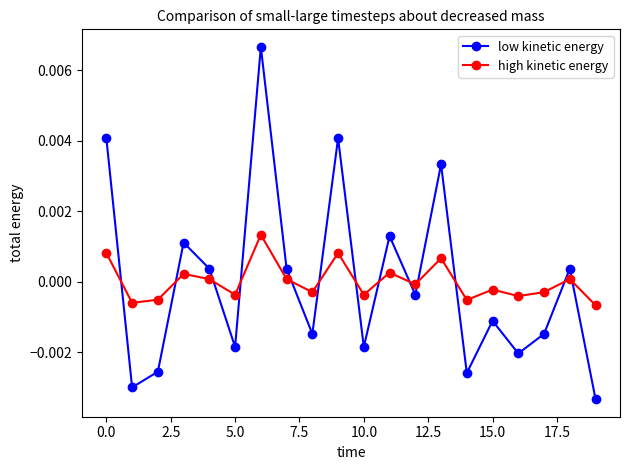

How many intersections are there between low kinetic energy and high kinetic energy?

13